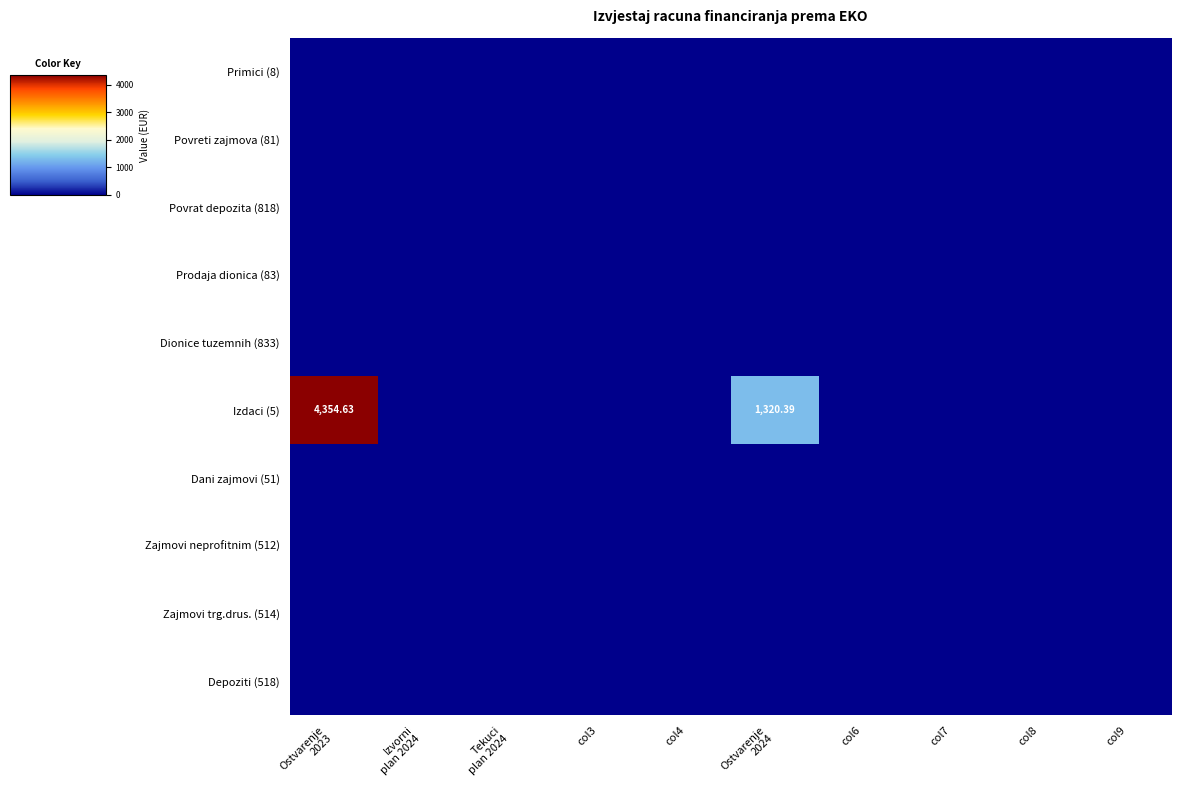

List the labels in order of Depoziti (518) value, largest first.

Ostvarenje 2023, Izvorni plan 2024, Tekuci plan 2024, col3, col4, Ostvarenje 2024, col6, col7, col8, col9